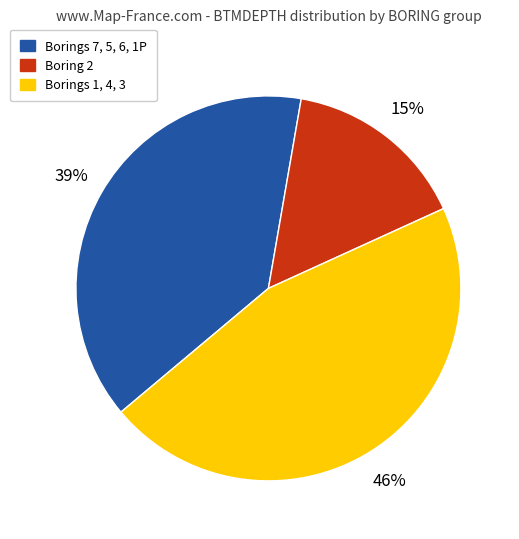

Is there a majority slice in this chart?

No